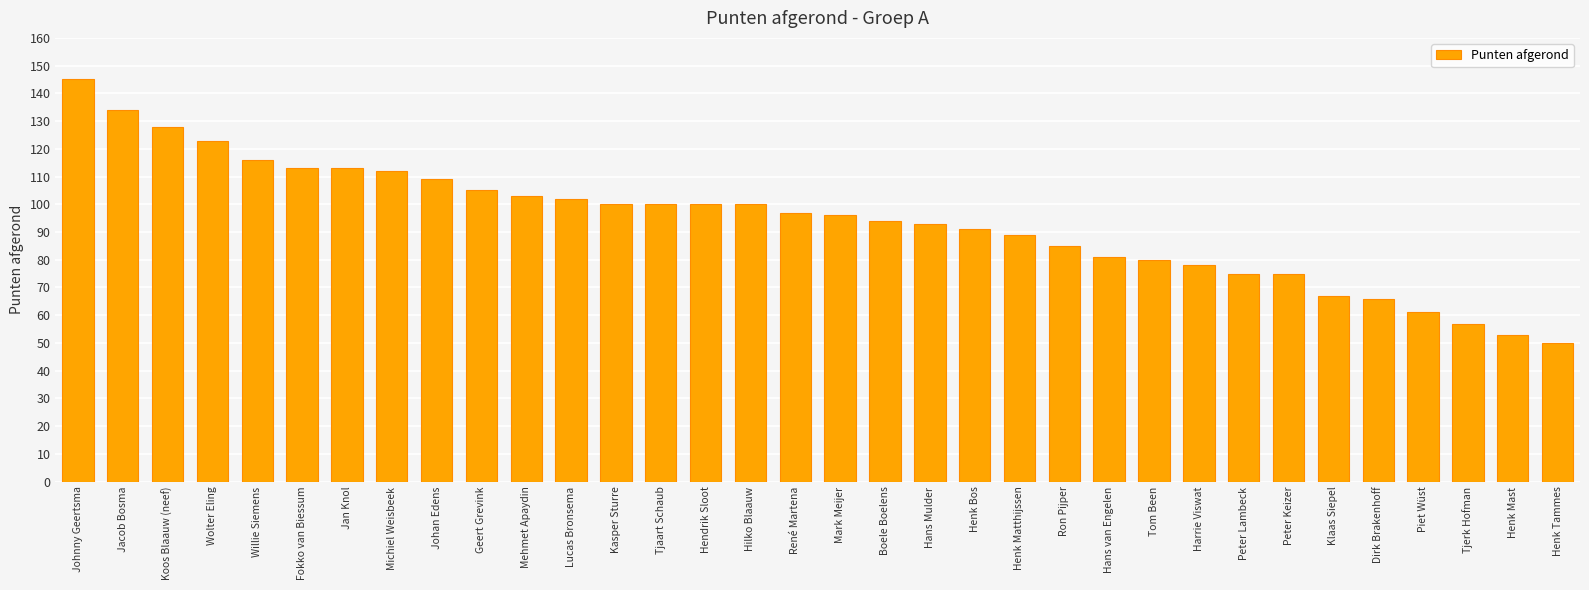

What is the label of the 24th bar from the left?

Hans van Engelen